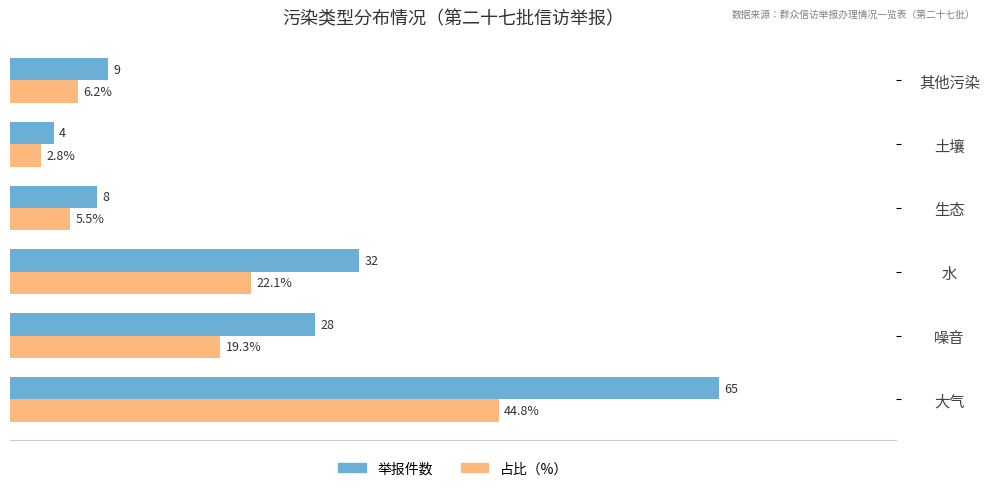

Where is 占比（%） nearest to the value 23?

水